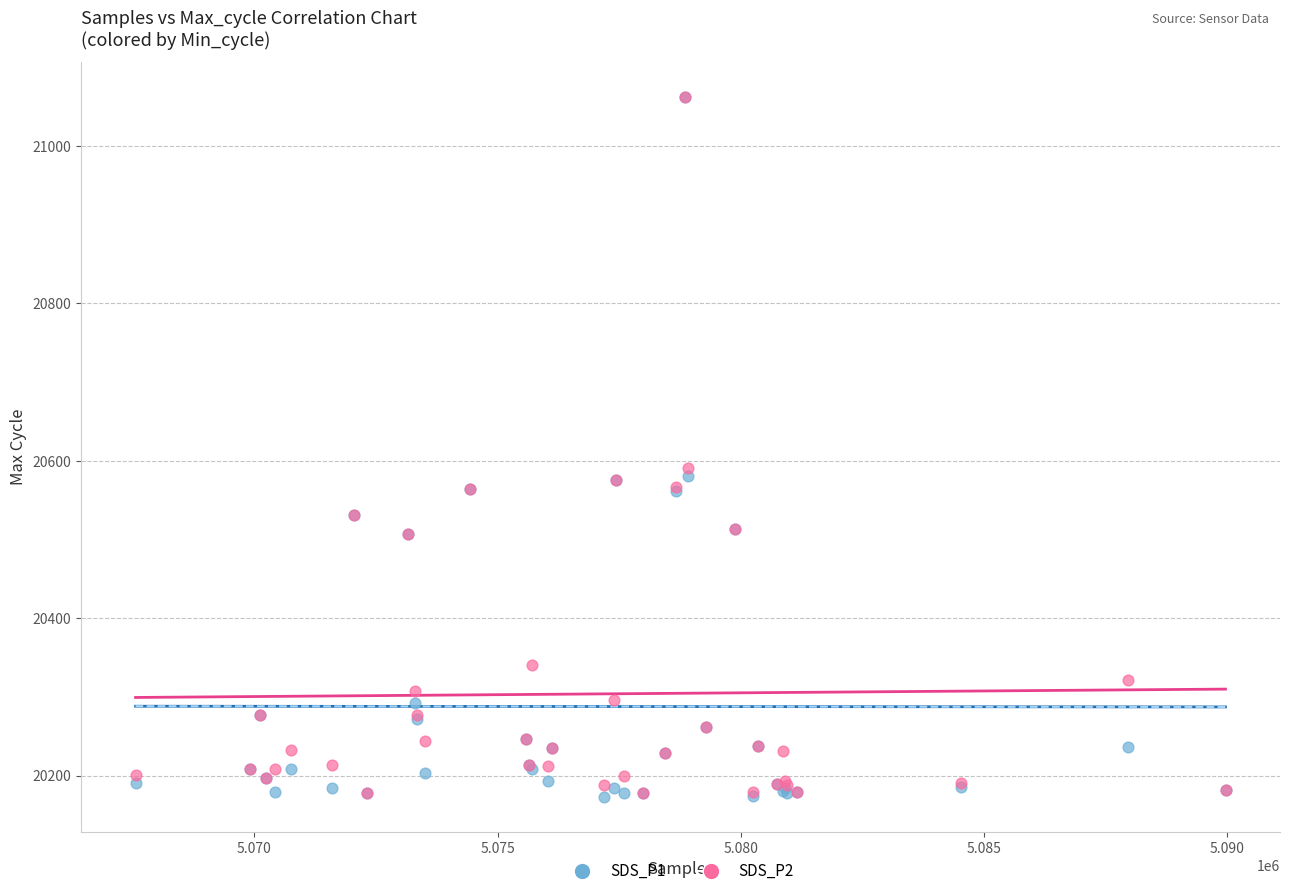

What are all the series names shown in the legend?

SDS_P1, SDS_P2